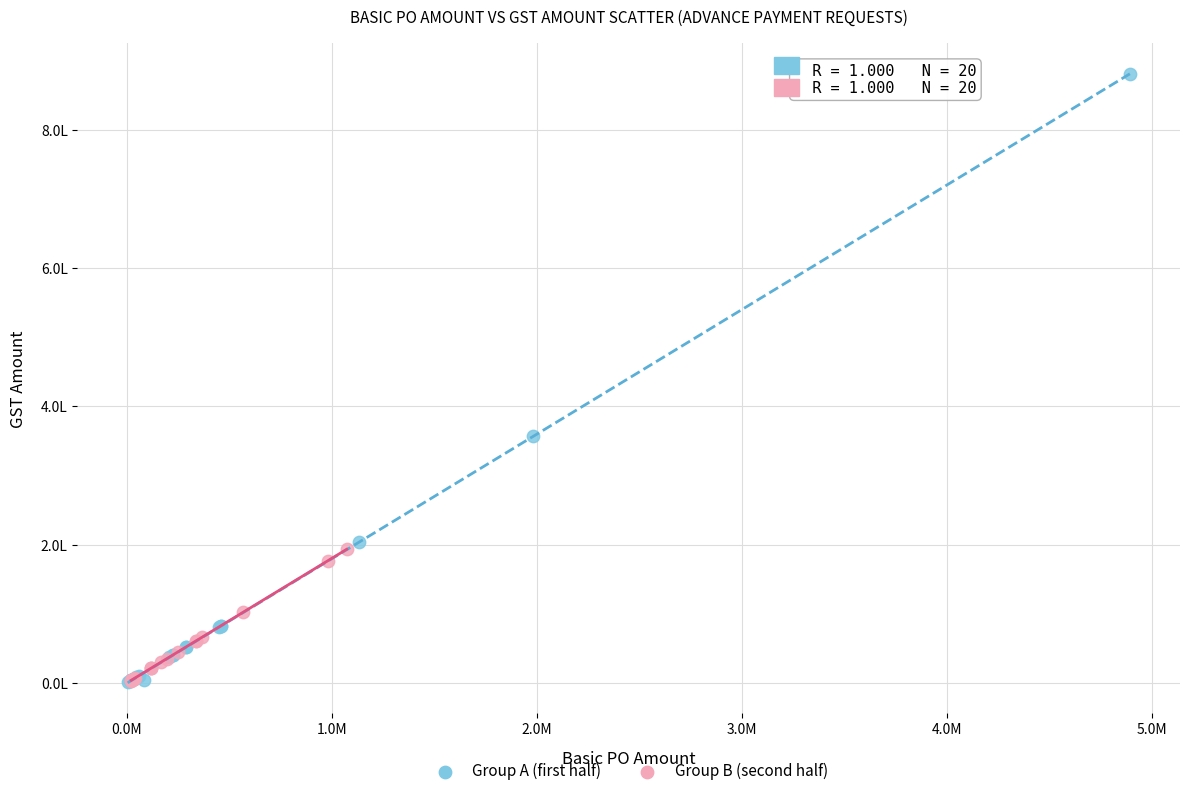

What are all the series names shown in the legend?

Group A (first half), Group B (second half)